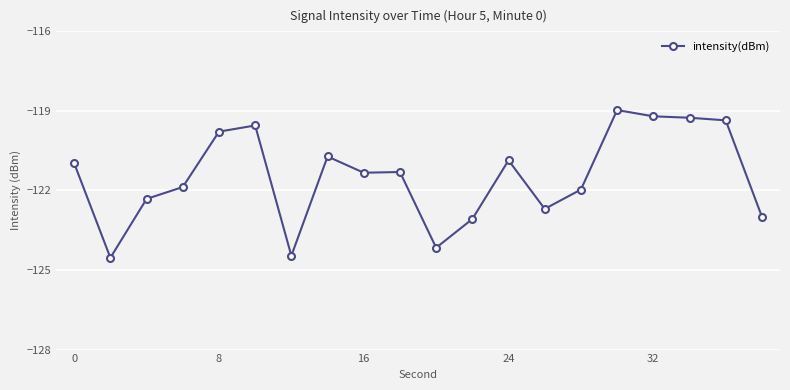

What is the value of the 11th point from the left?

-124.2